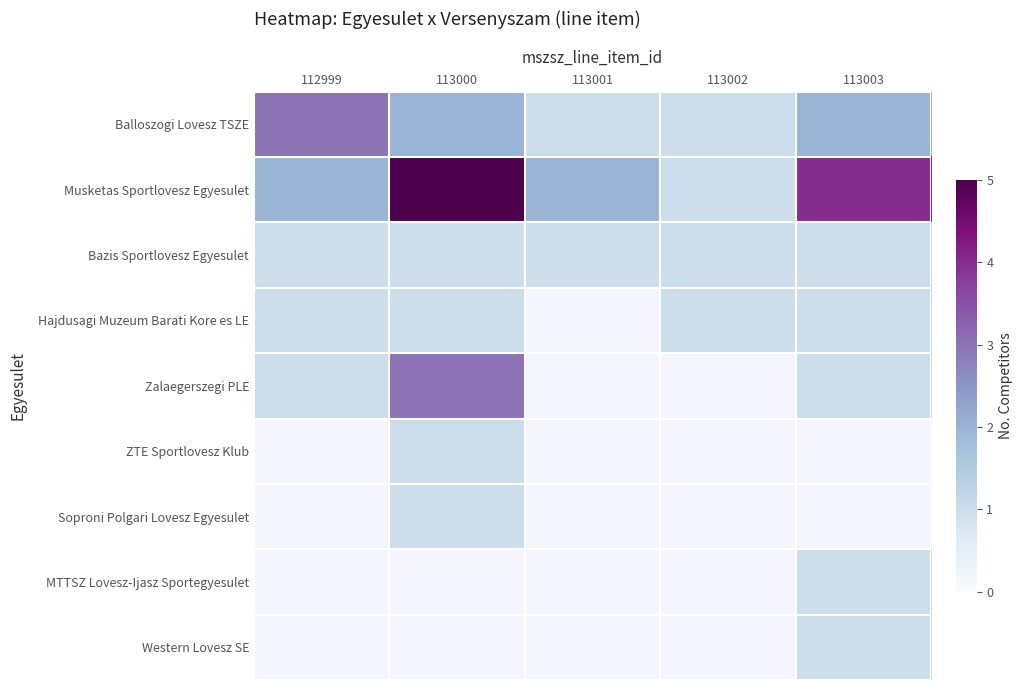

Where does the Musketas Sportlovesz Egyesulet series first go above 2?

113000